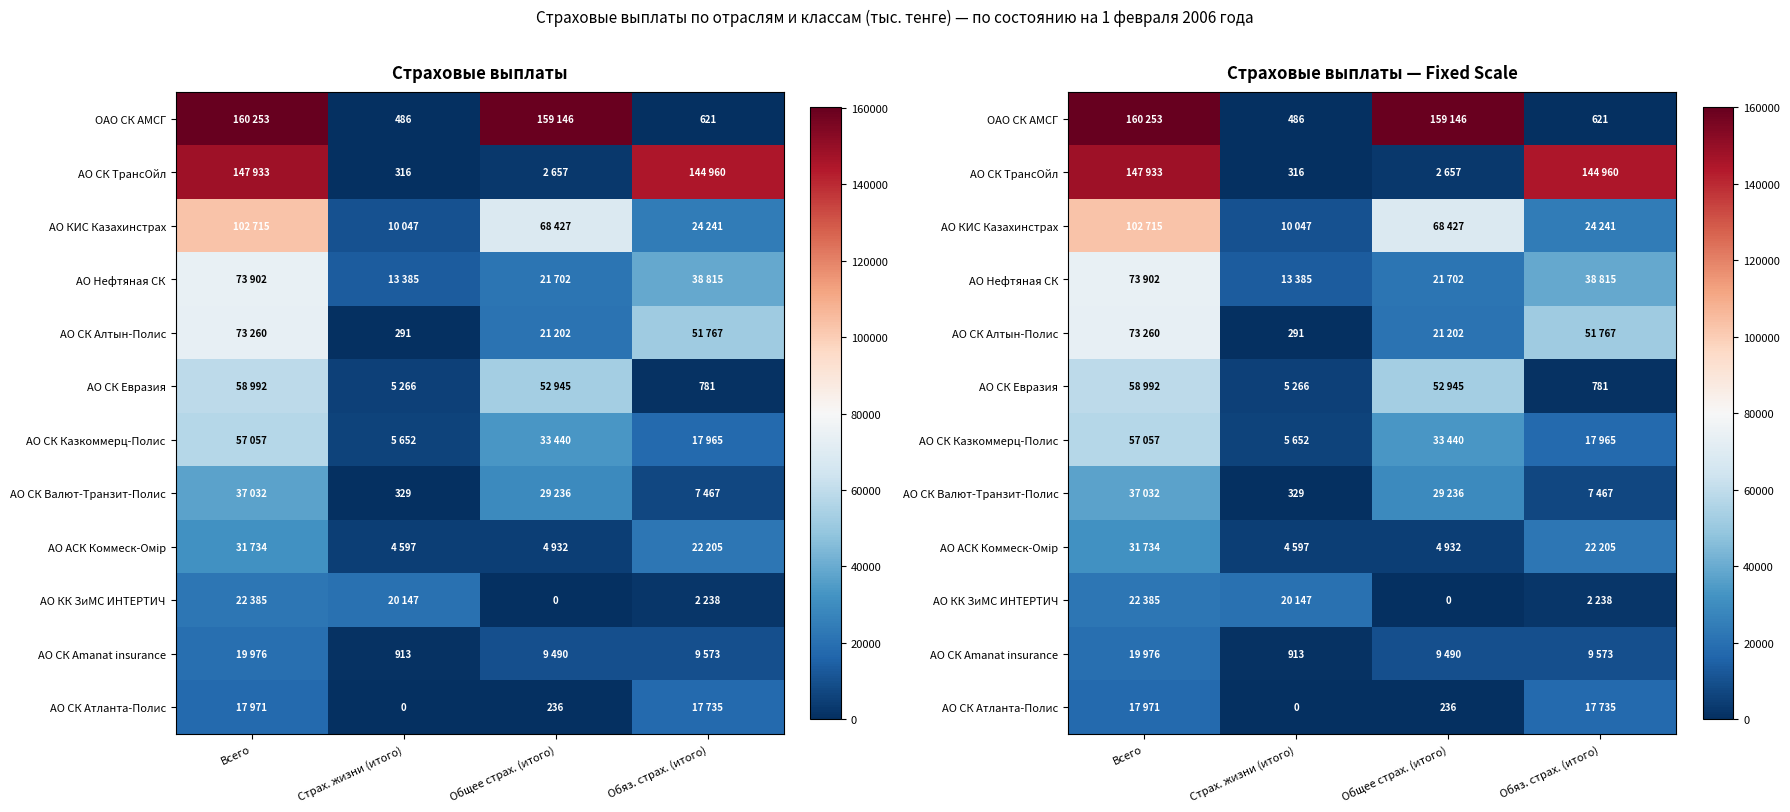

What is the spread (max minus min) of values at Страх. жизни (итого)?

20147